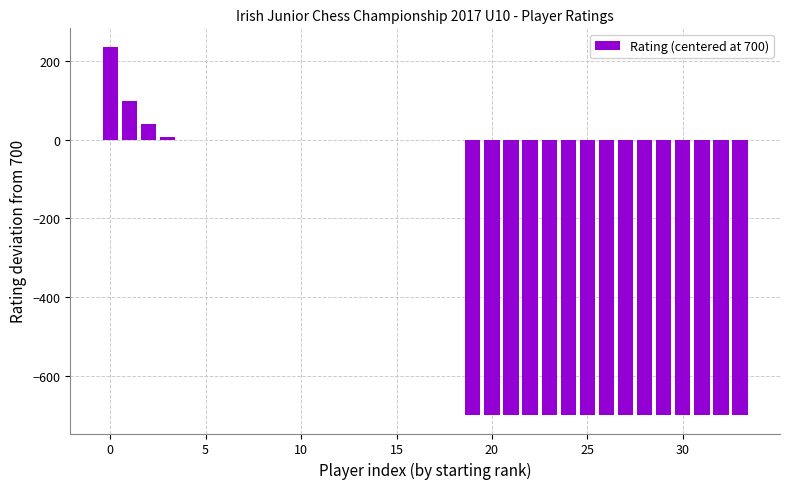

What is the maximum value shown in the chart?

236